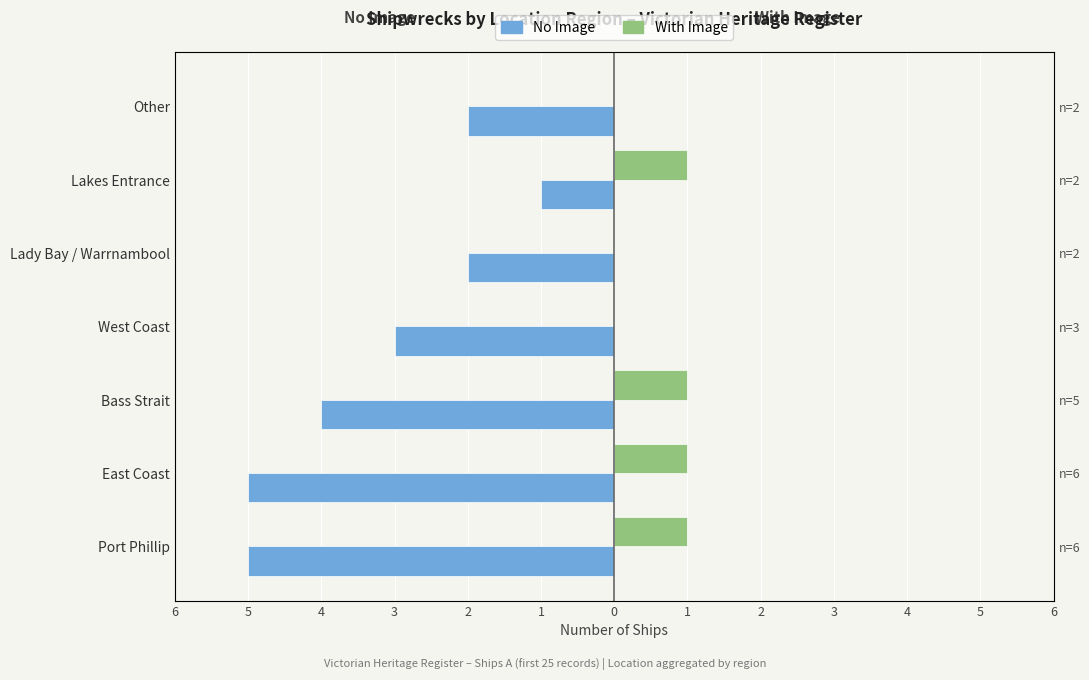

Which series has the largest range (max minus min)?

No Image